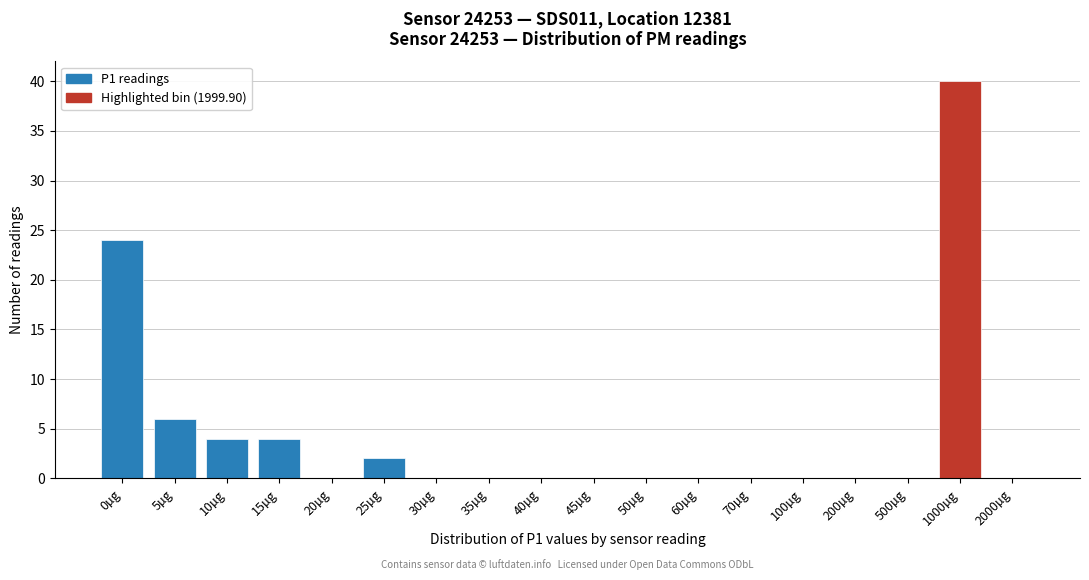

Reading right to left, extract all data points from this chart.

2000µg=0	1000µg=40	500µg=0	200µg=0	100µg=0	70µg=0	60µg=0	50µg=0	45µg=0	40µg=0	35µg=0	30µg=0	25µg=2	20µg=0	15µg=4	10µg=4	5µg=6	0µg=24